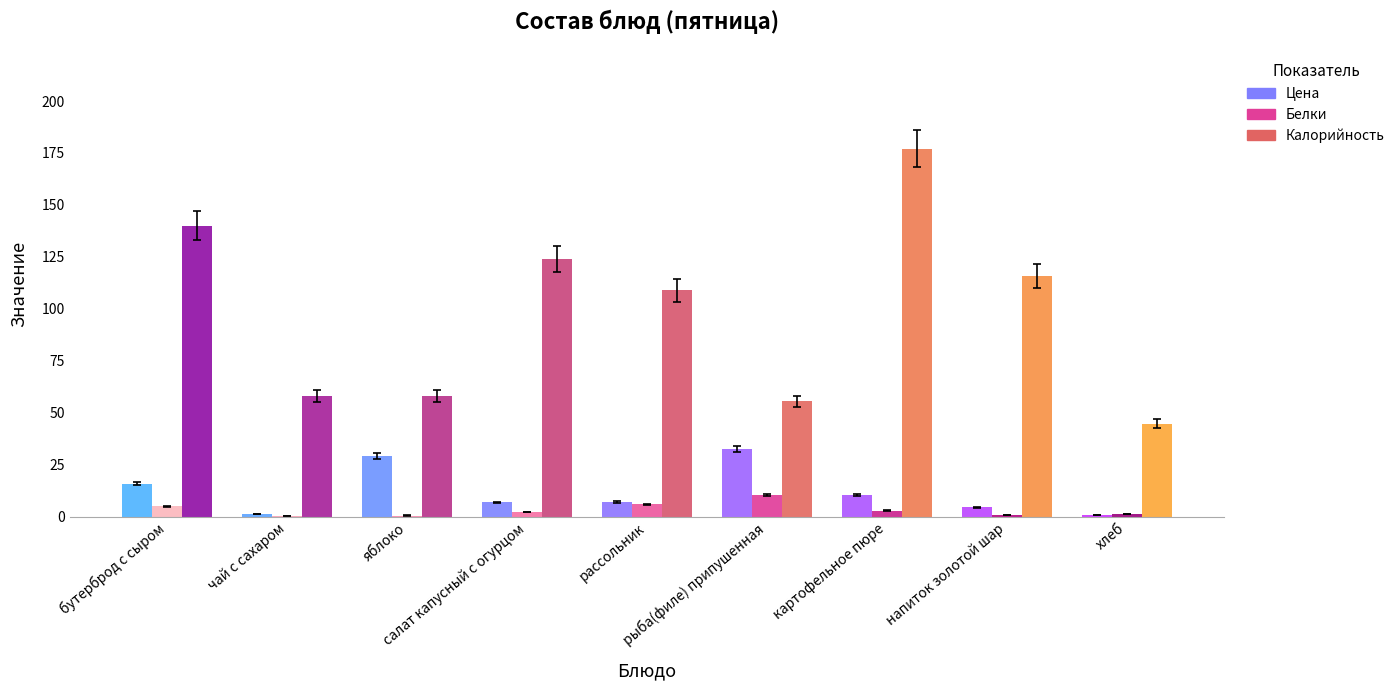

What are all the series names shown in the legend?

Цена, Белки, Калорийность